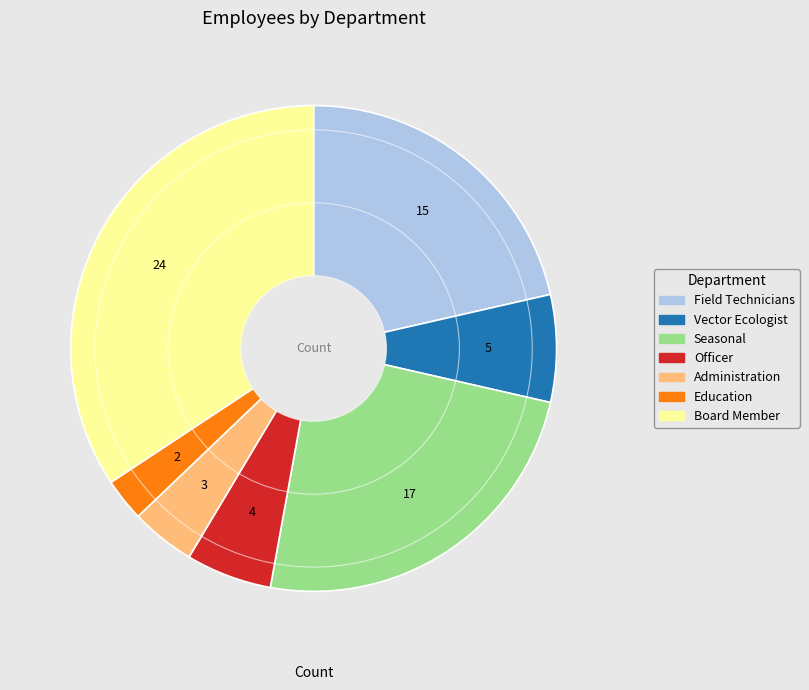

Between Seasonal and Education, which is larger?

Seasonal